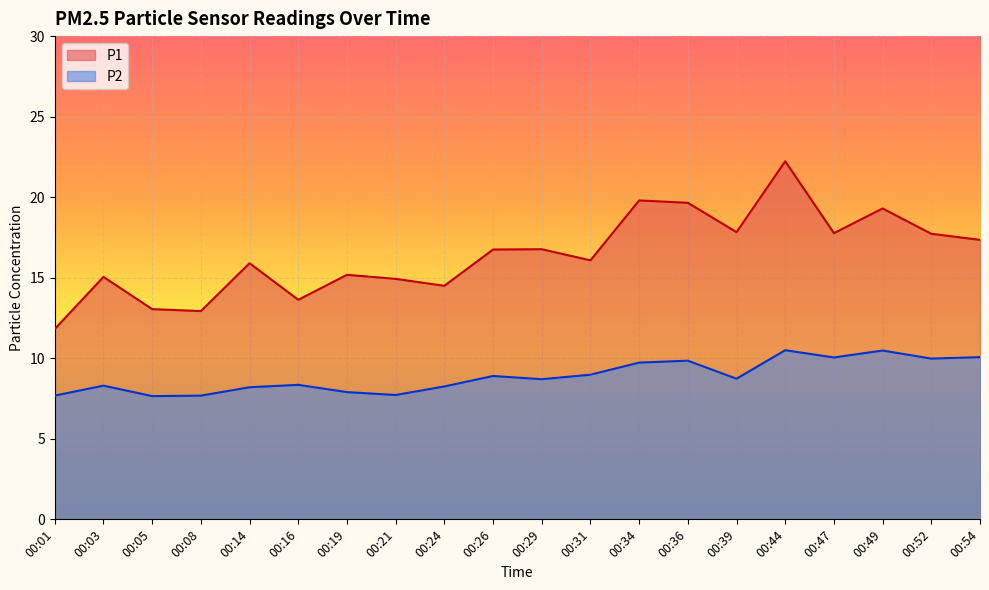

How many data points in P1 are less than 16?

9